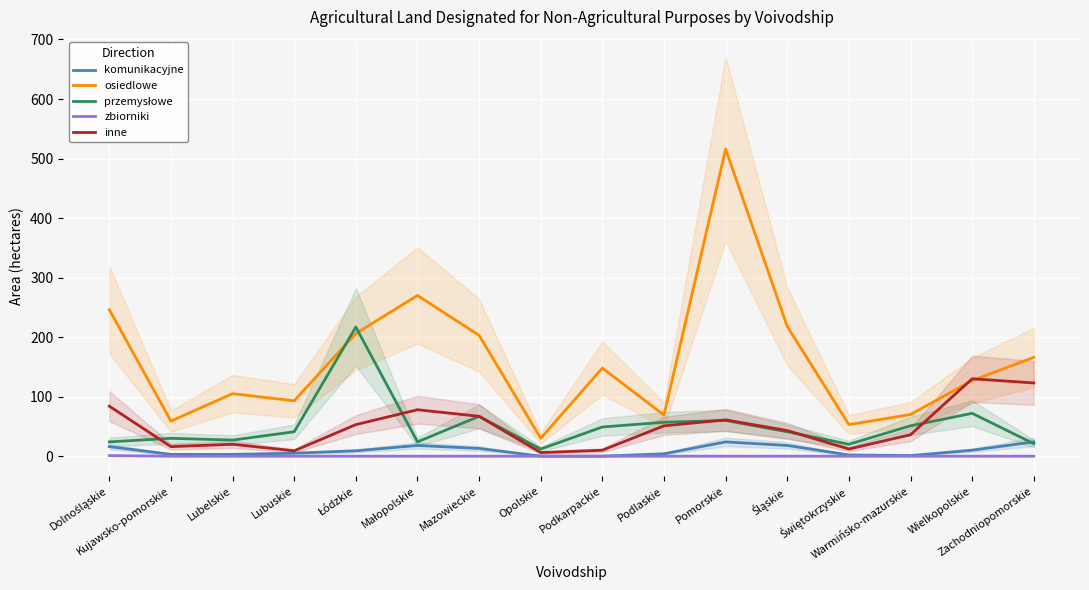

What is the difference between the second highest and minimum values in the przemysłowe series?

60